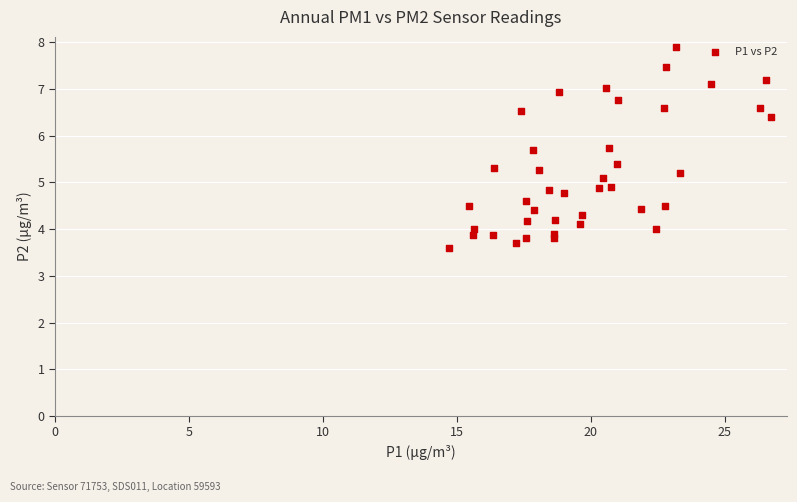

What is the range of Y values (max minus min)?

4.3